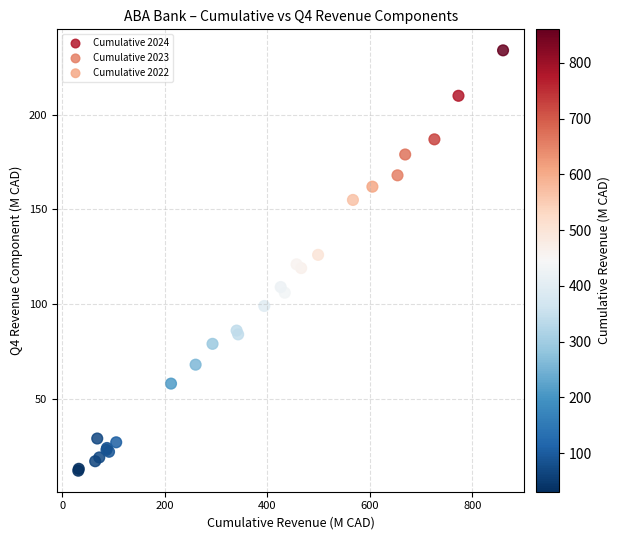

What are all the series names shown in the legend?

Cumulative 2024, Cumulative 2023, Cumulative 2022